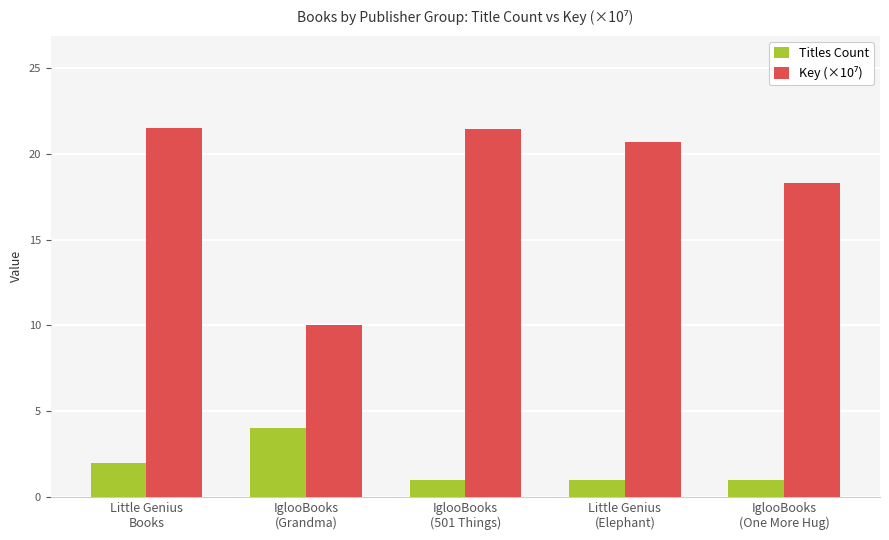

What is the sum of all Titles Count values?

9.0